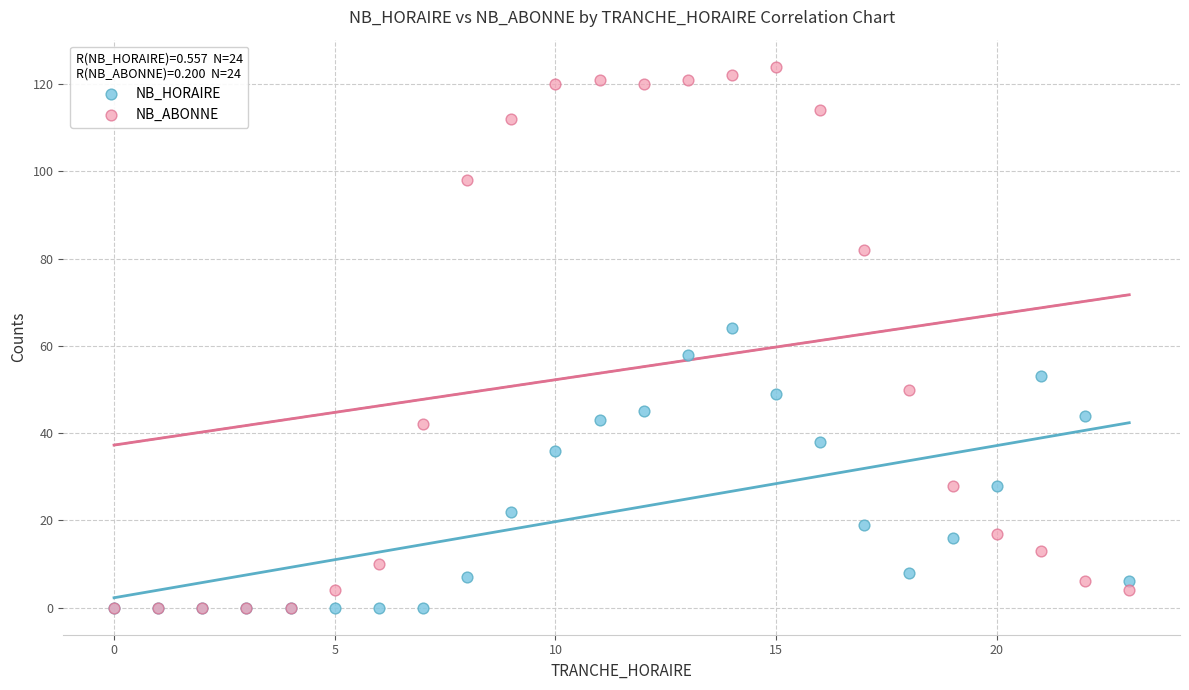

Which series reaches the maximum Y coordinate?

NB_ABONNE